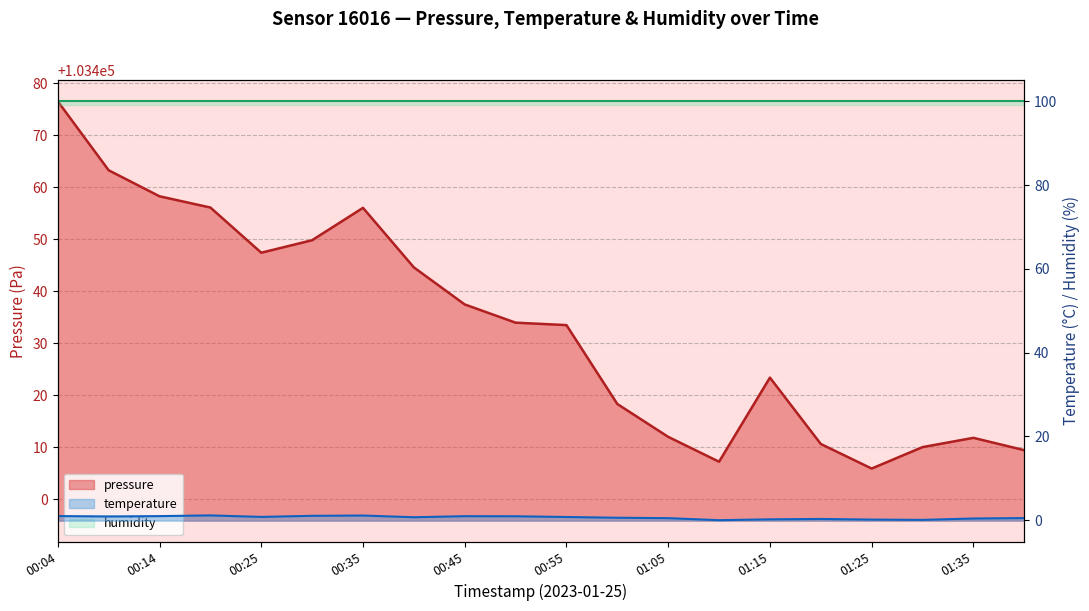

What is the sum of the temperature values at 00:25 and 00:04?

1.8